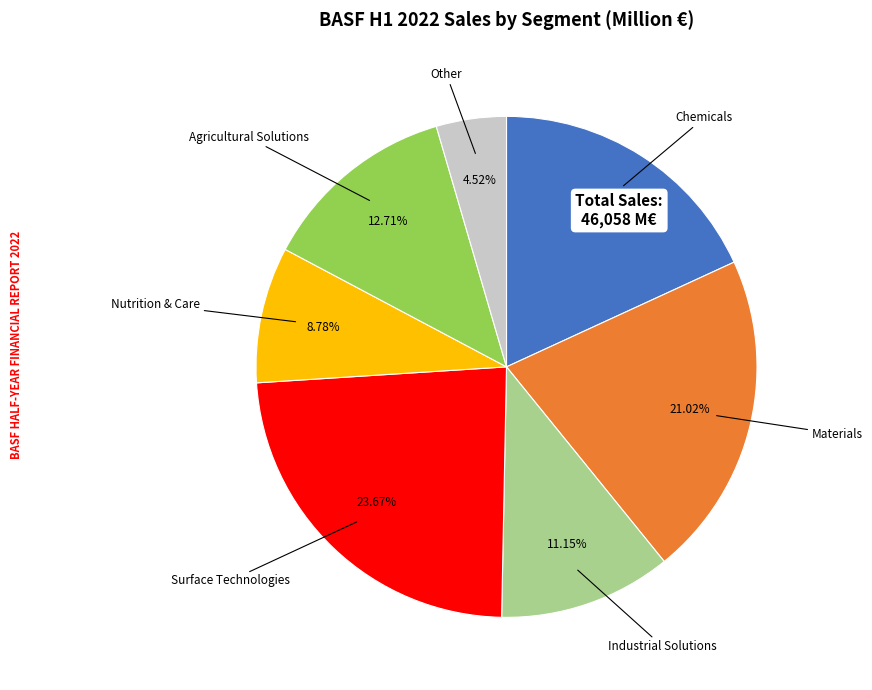

The Materials slice represents 21% of the pie. True or false?

True